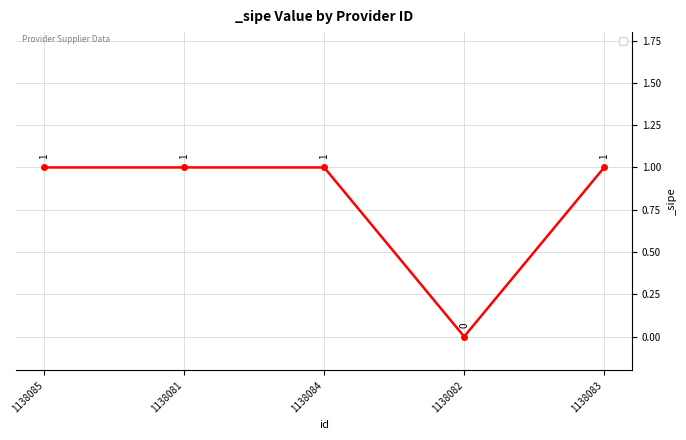

Is it true that the value at 1138084 is 0?

False